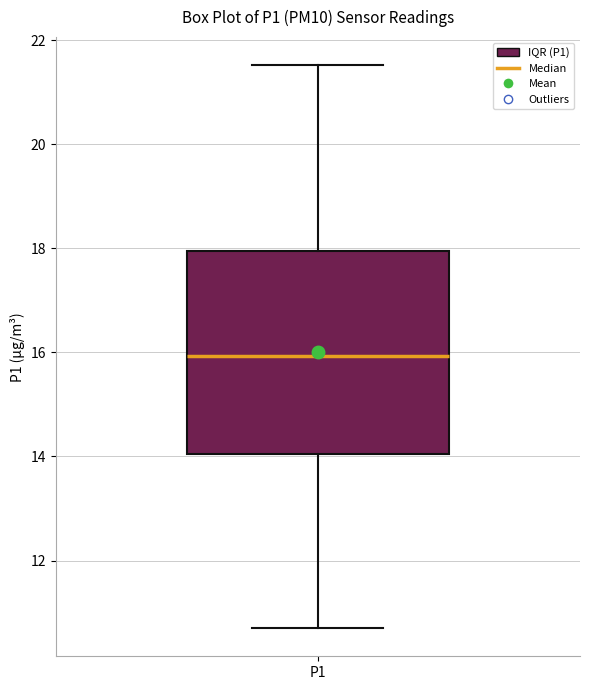

Transcribe this box plot: give where the median line is, the range the box spans, and where the two whiskers end, as read against the y-axis. The values are not printed on the chart, so give them approximately, as read against the axis.

median 16.0, box 14.0 to 18.0, whiskers 10.8 to 21.6